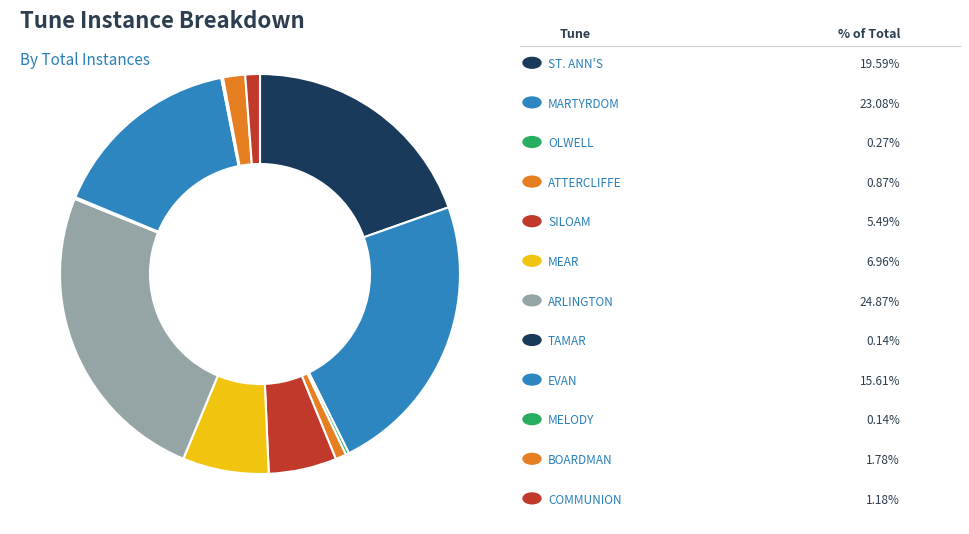

Is there a majority slice in this chart?

No